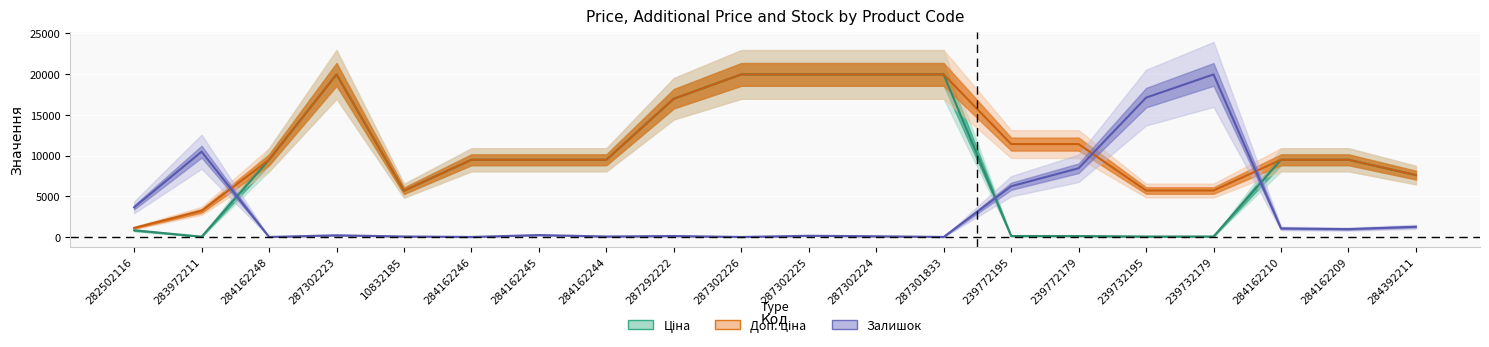

Does the chart display data point markers on the line(s)?

No